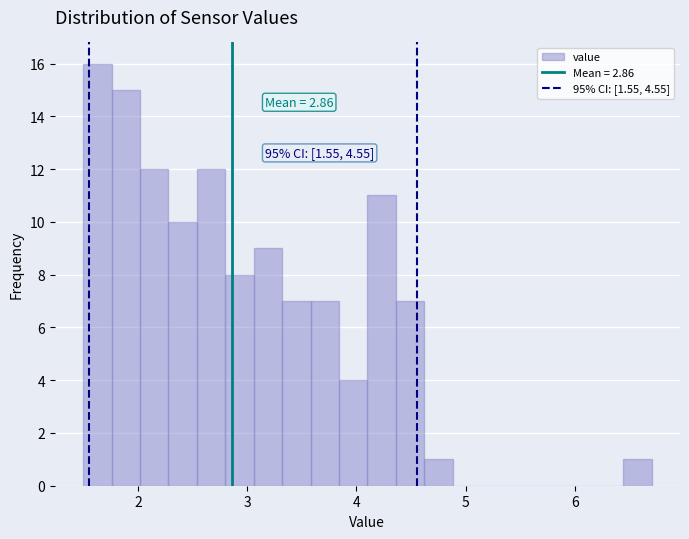

Around what value on the x-axis is the tallest bar? Give the approximate position of its centre, as read against the axis.

1.6